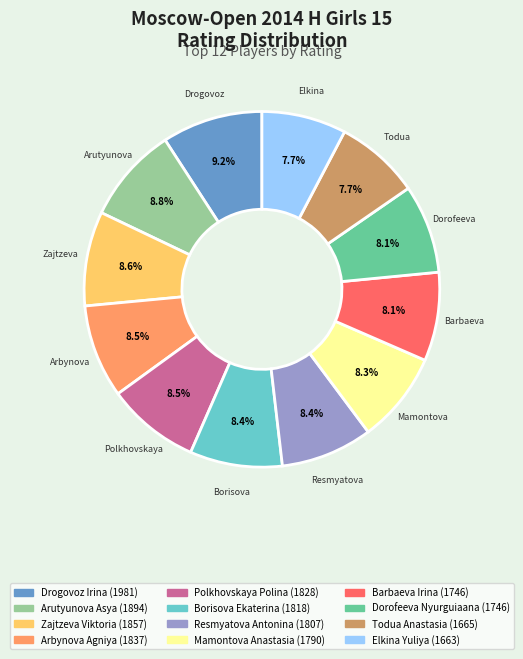

True or false: Barbaeva Irina accounts for 8% of the total.

True